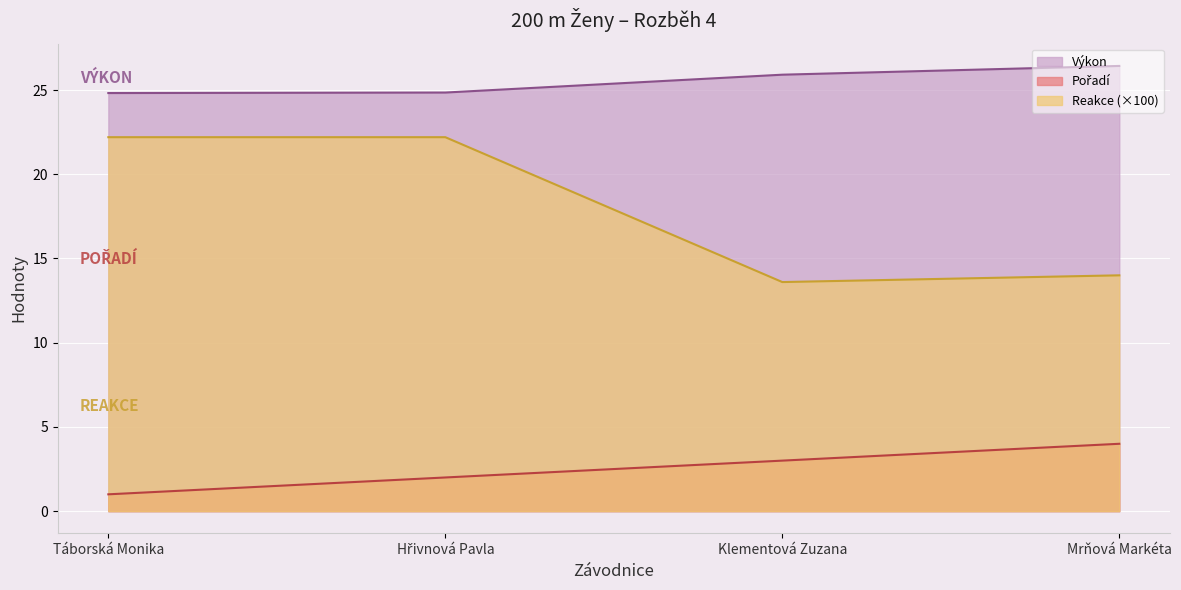

Rank the series at Hřivnová Pavla from highest to lowest value.

Výkon, Reakce, Pořadí